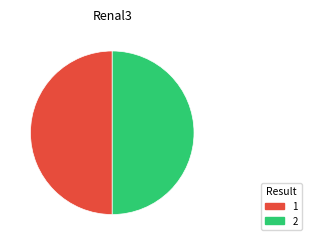

Approximately how many times larger is the value at 2 compared to 1?

1.0